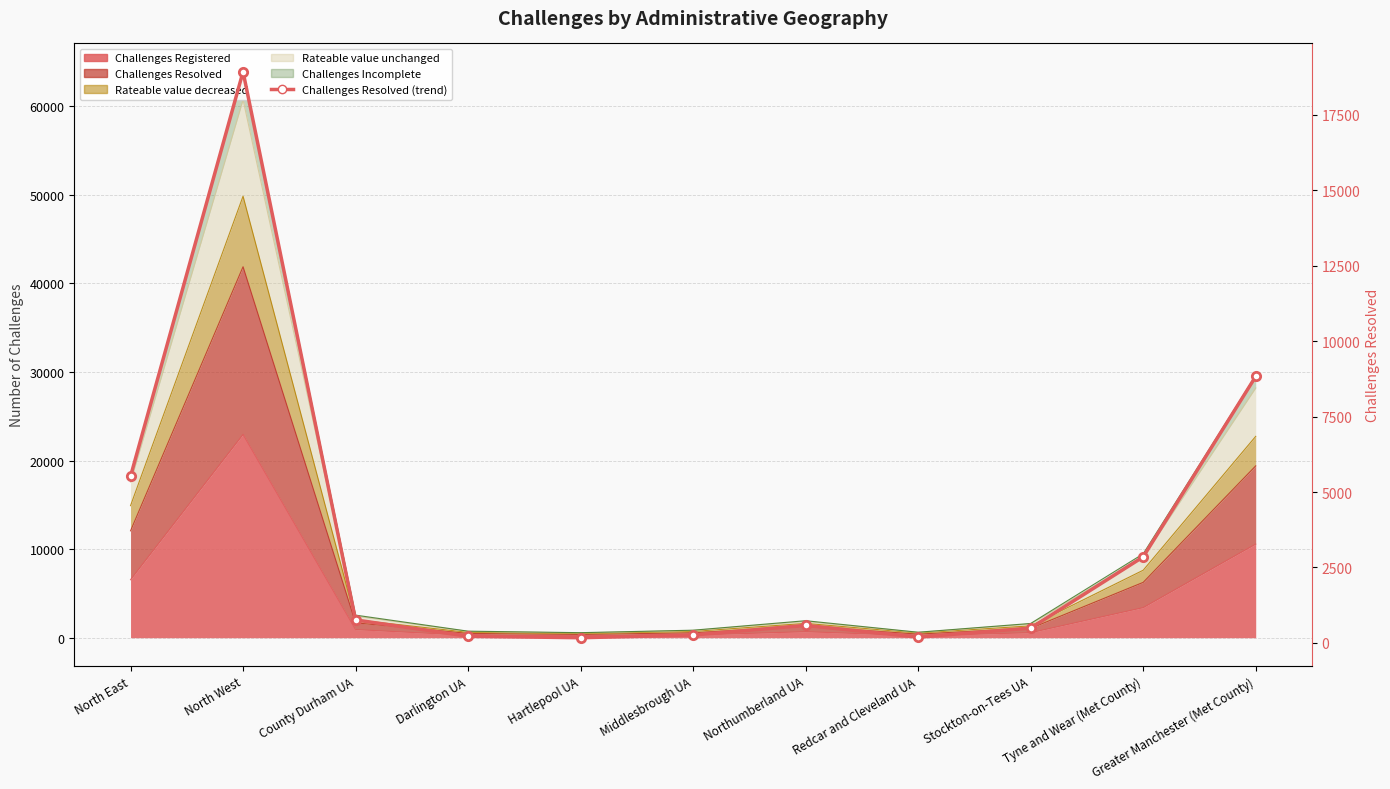

How many points are higher than both their immediate neighbors (excluding endpoints)?

2